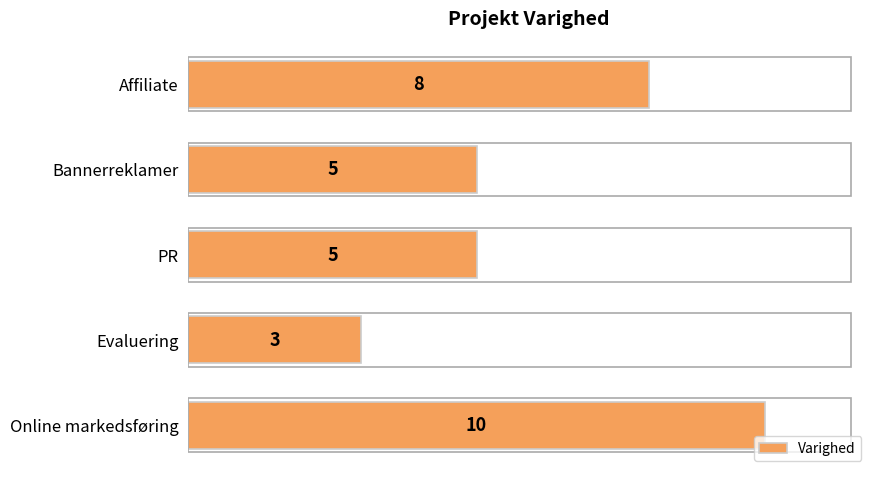

Does the chart contain stacked bars?

No